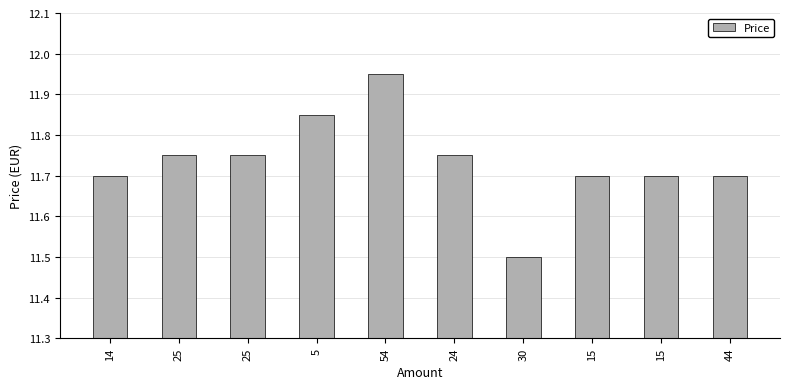

What is the sum of the values at 14 and 15?

23.4